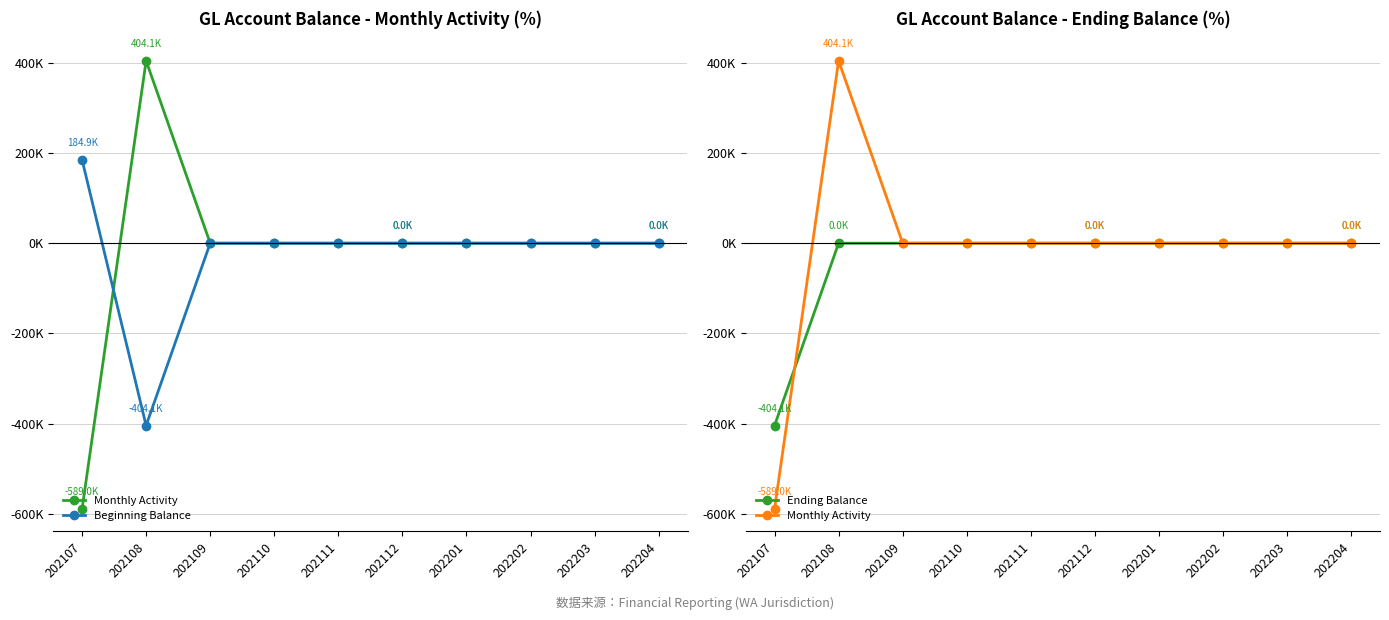

What is the sum of all Monthly Activity values?

-184866.1